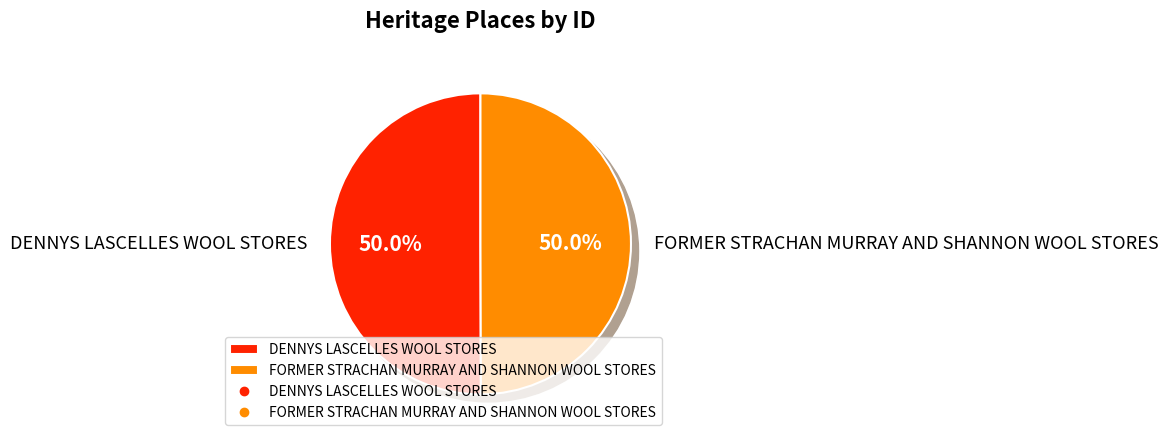

The DENNYS LASCELLES WOOL STORES slice represents 65% of the pie. True or false?

False